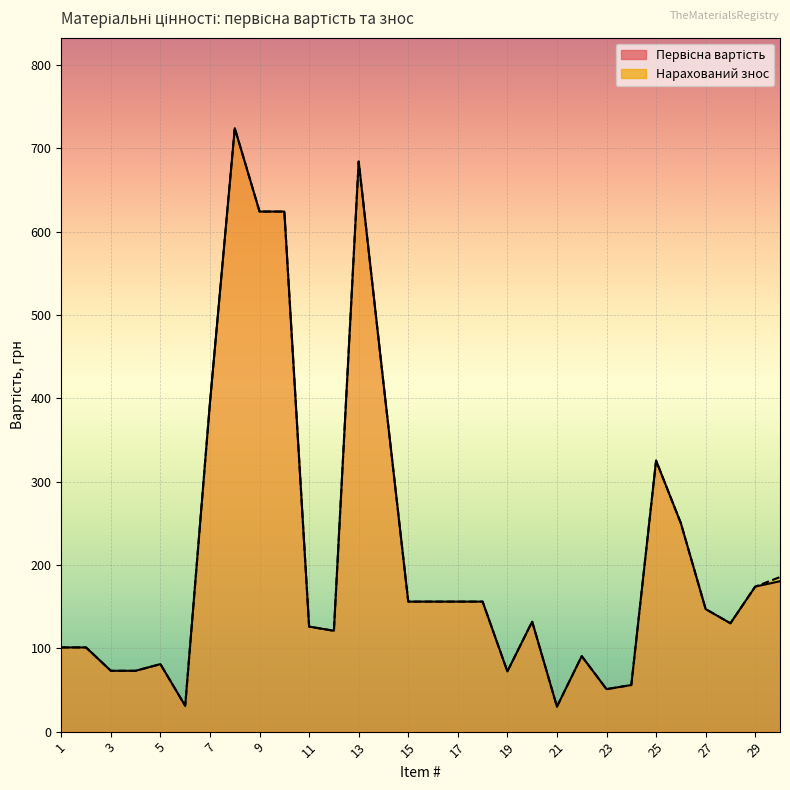

What value does the Первісна вартість series have at 27?

147.0